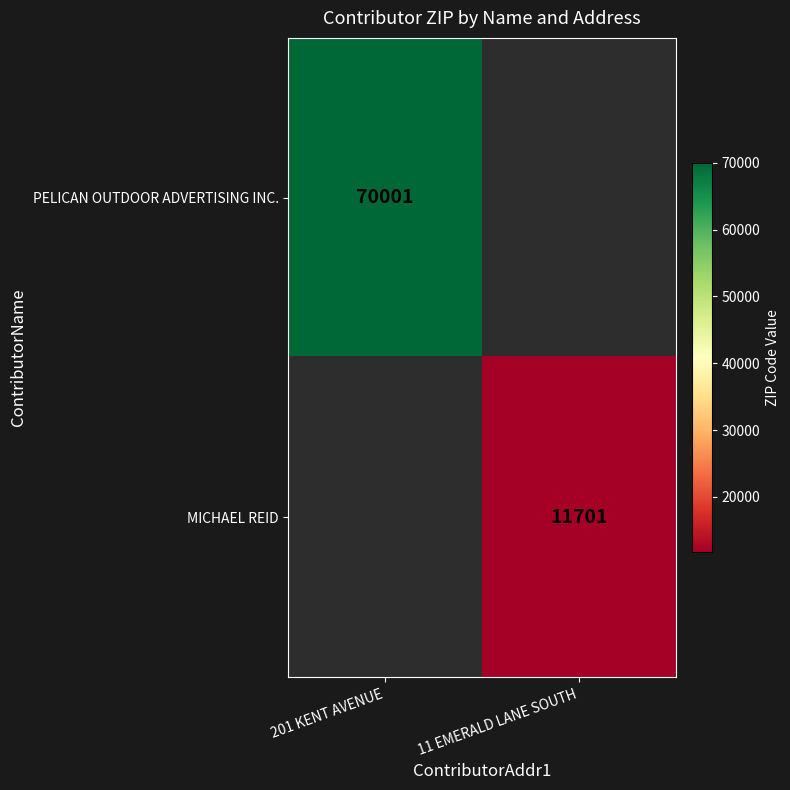

Is the value of PELICAN OUTDOOR ADVERTISING INC. at 201 KENT AVENUE greater than the value of MICHAEL REID at 11 EMERALD LANE SOUTH?

Yes